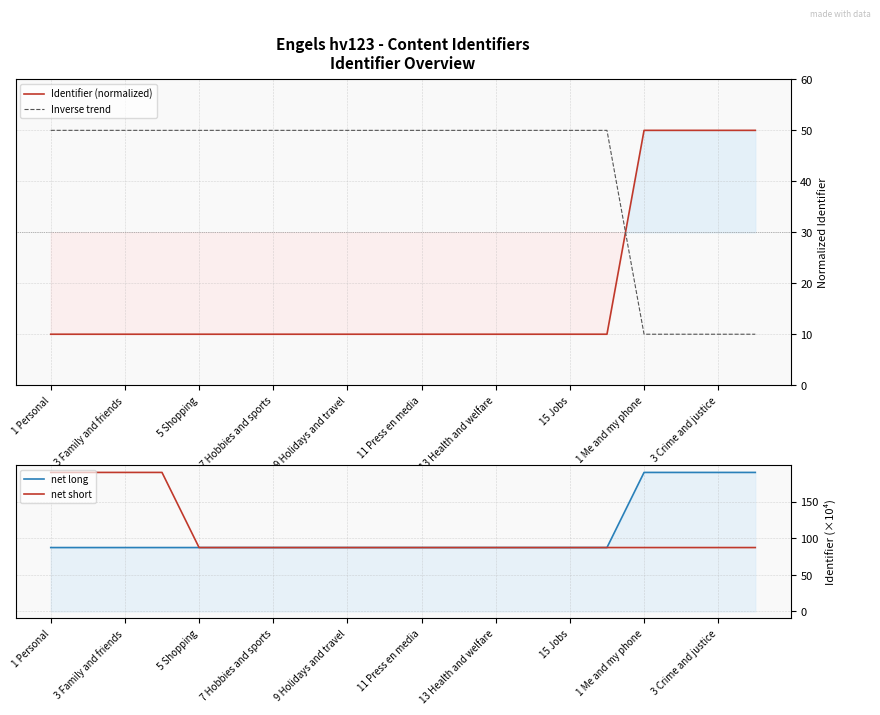

How many intersections are there between Inverse trend and Identifier (normalized)?

1